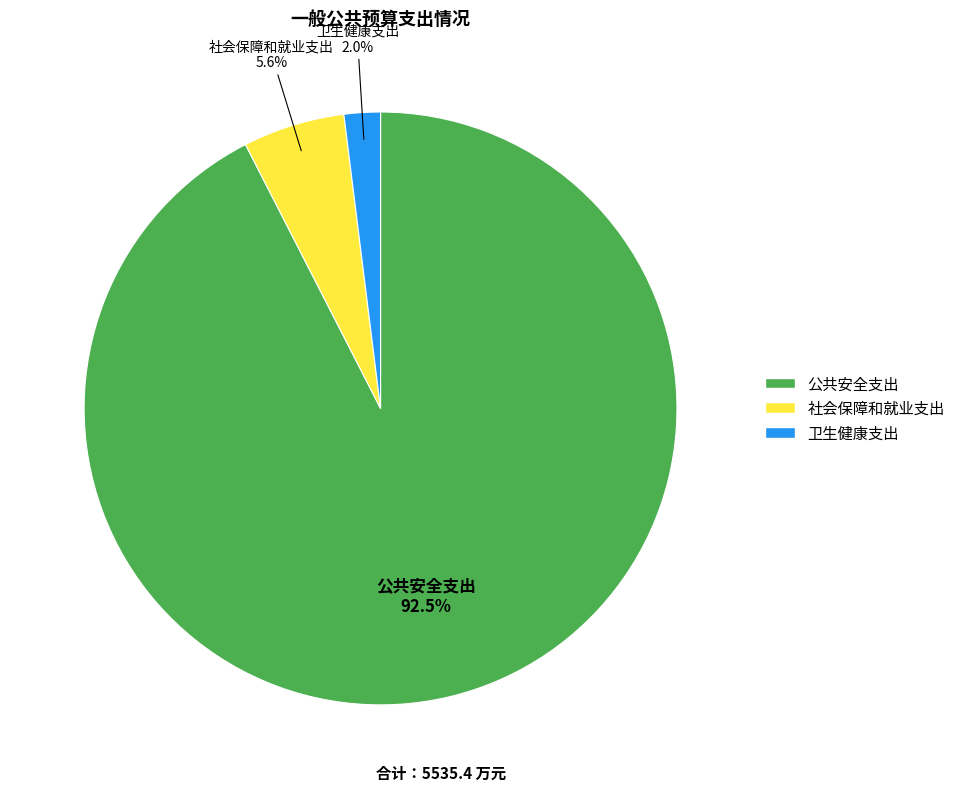

What is the largest slice in the pie chart?

公共安全支出